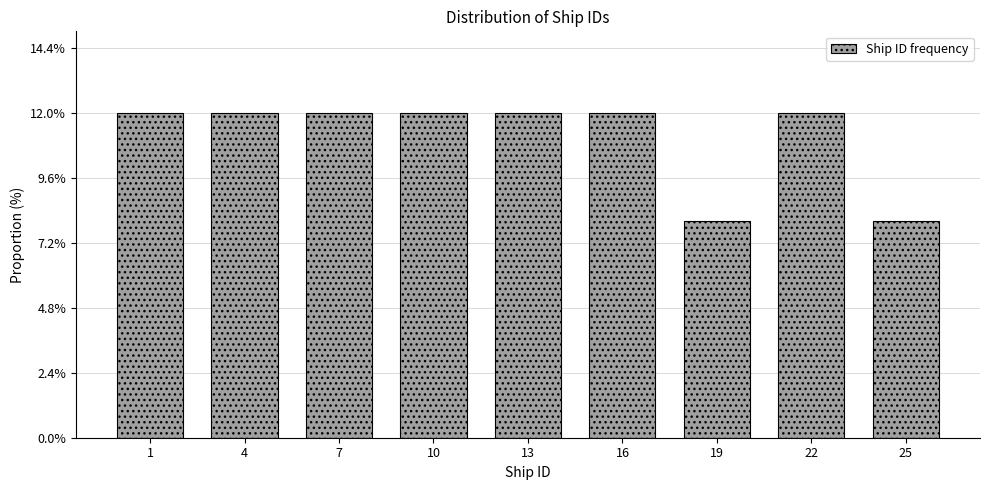

Reading left to right, list all the values displayed in this chart.

1=12	4=12	7=12	10=12	13=12	16=12	19=8	22=12	25=8